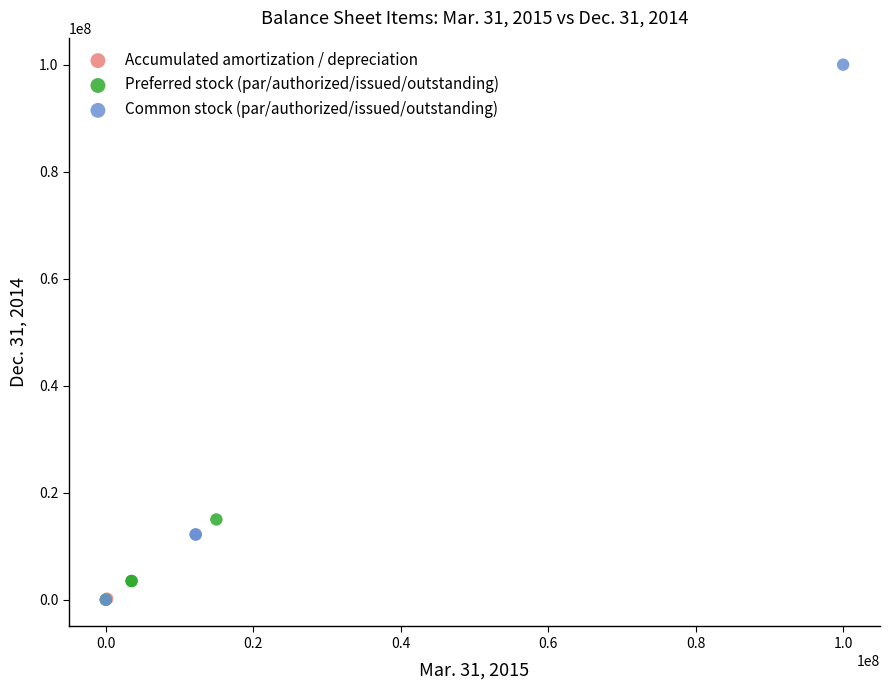

What are all the series names shown in the legend?

Accumulated amortization / depreciation, Preferred stock (par/authorized/issued/outstanding), Common stock (par/authorized/issued/outstanding)